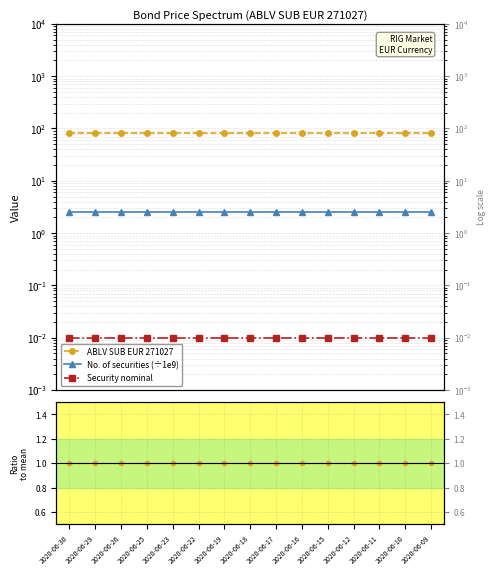

True or false: ABLV SUB EUR 271027 has more than 2 points higher than both neighbors.

False